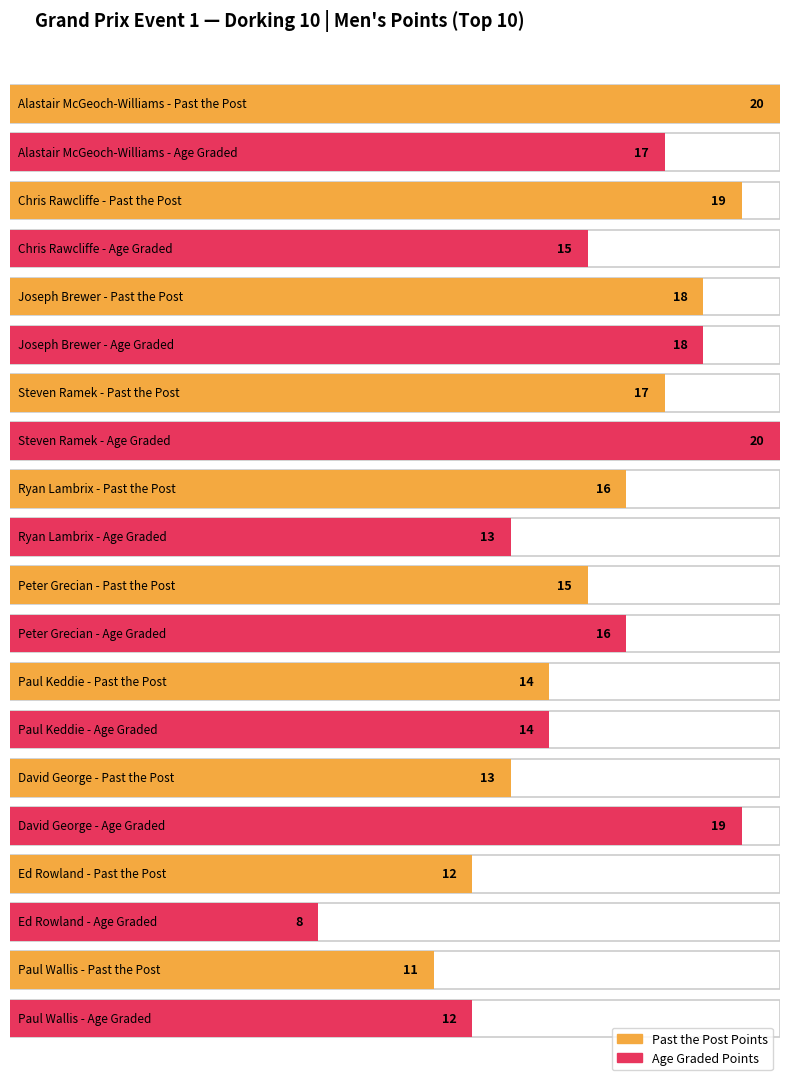

At how many categories does at least one series exceed 12?

8